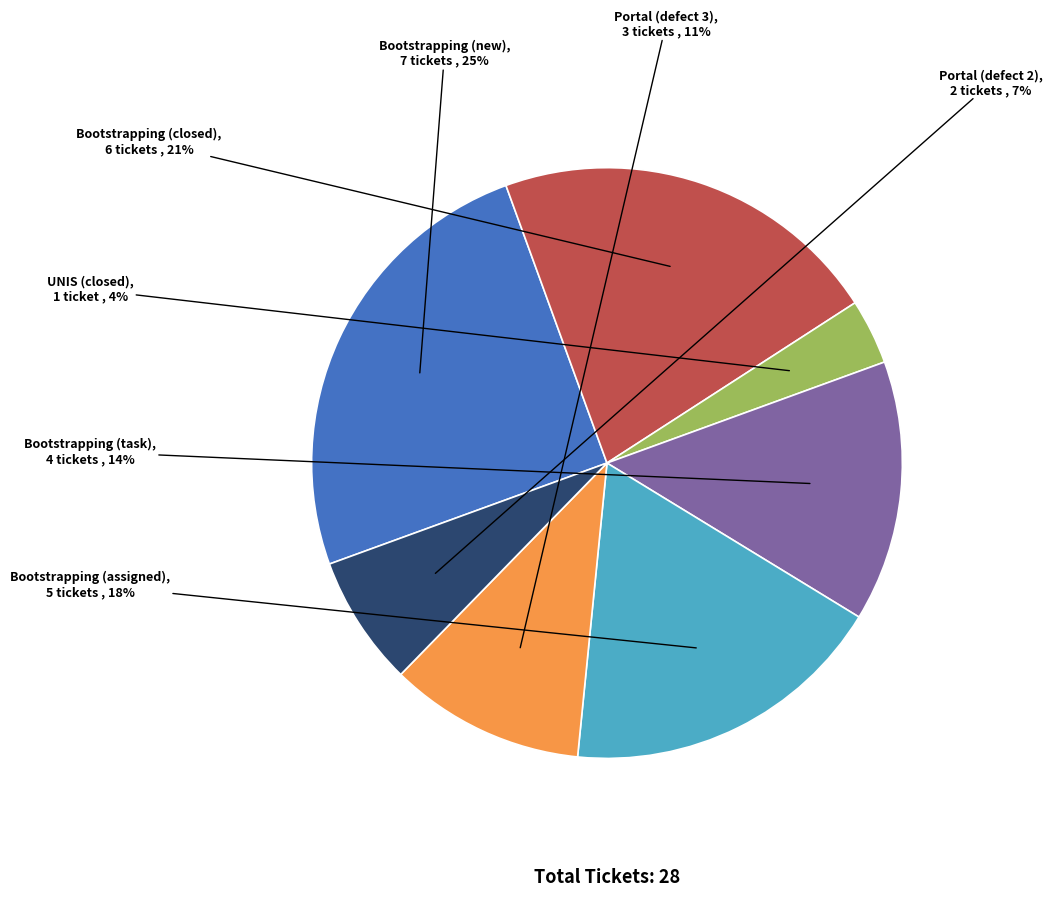

Which has a higher value, UNIS (closed) or Bootstrapping (task)?

Bootstrapping (task)